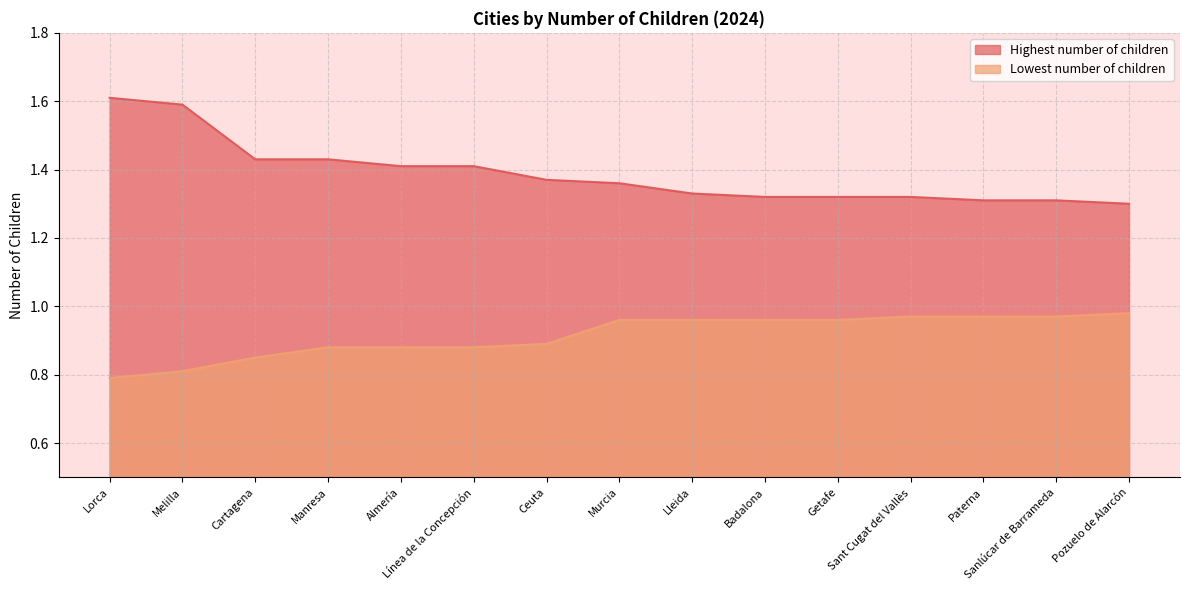

True or false: Lowest number of children and Highest number of children intersect in this chart.

False